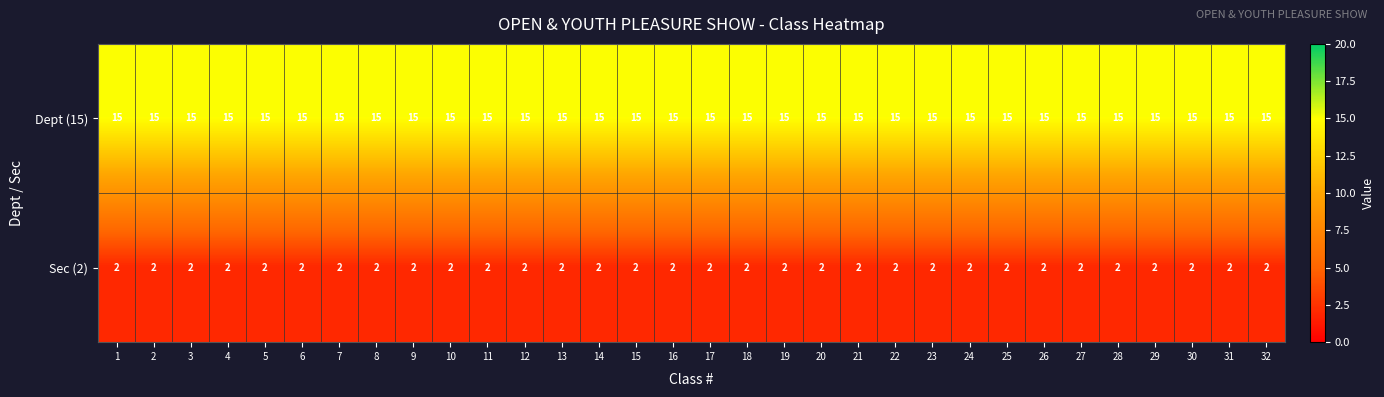

Rank the series by their average value, from highest to lowest.

Dept (15), Sec (2)